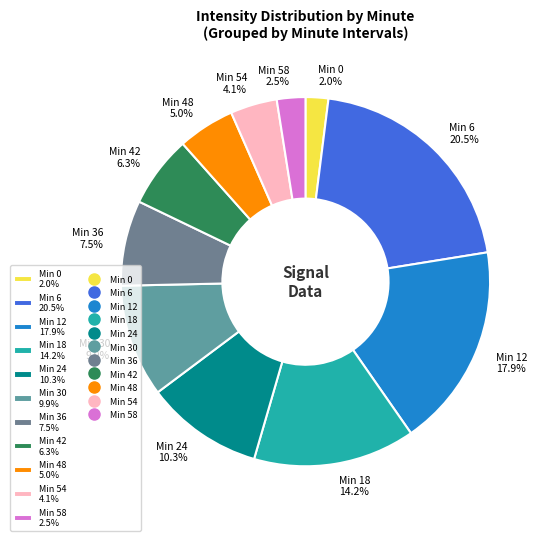

Do Min 0 2.0% and Min 30 9.9% together represent more than half of the pie?

No